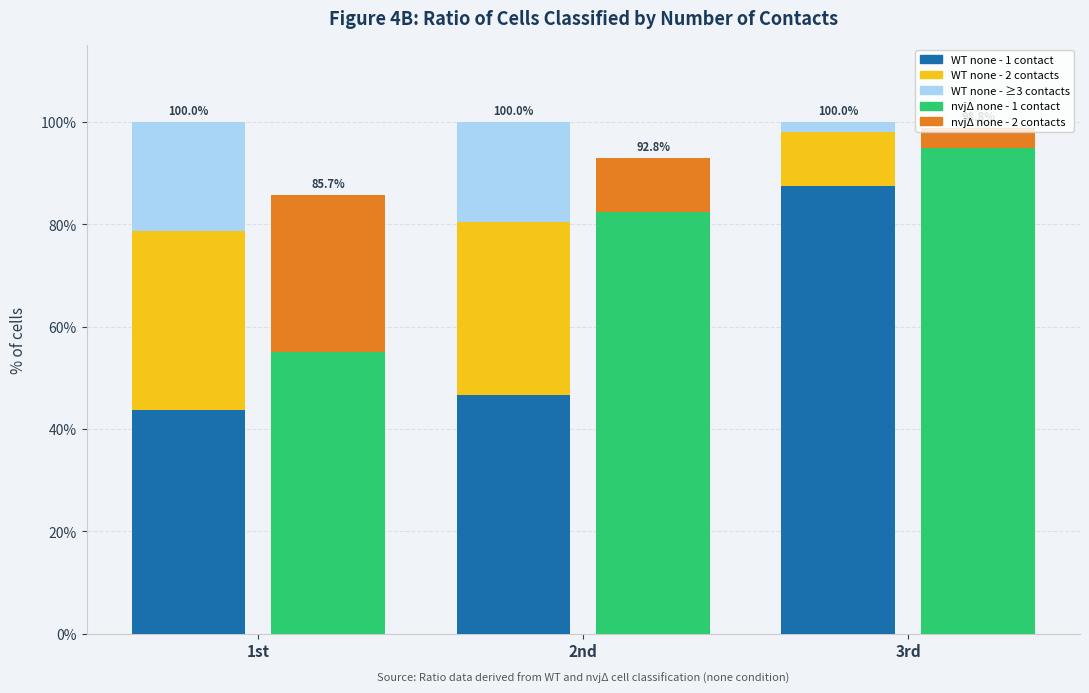

The value of WT none - ≥3 contacts at 2nd is 4.6. True or false?

False